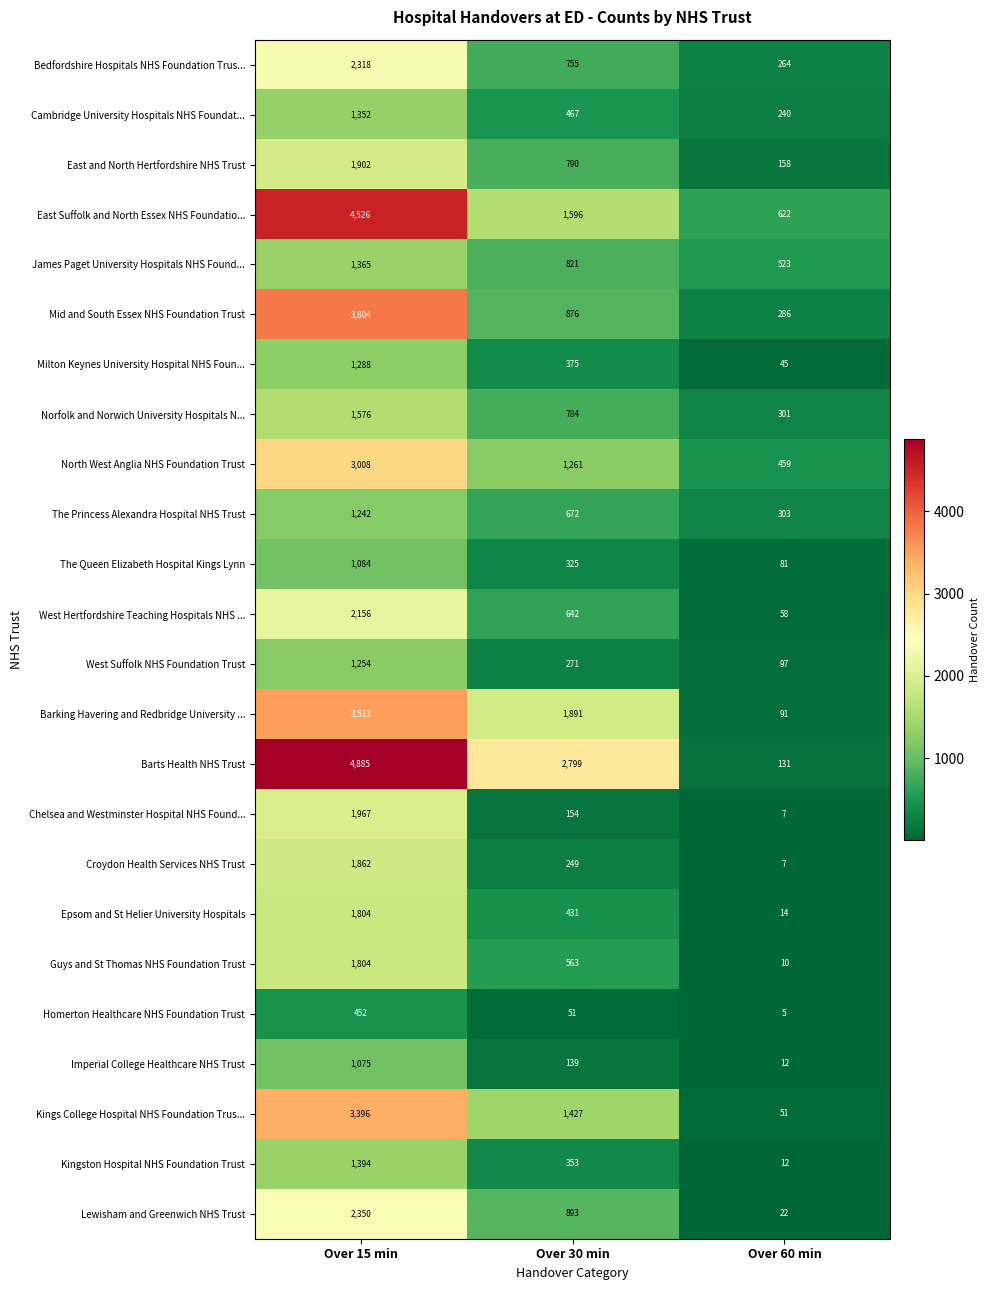

What is the spread (max minus min) of values at Over 60 min?

617